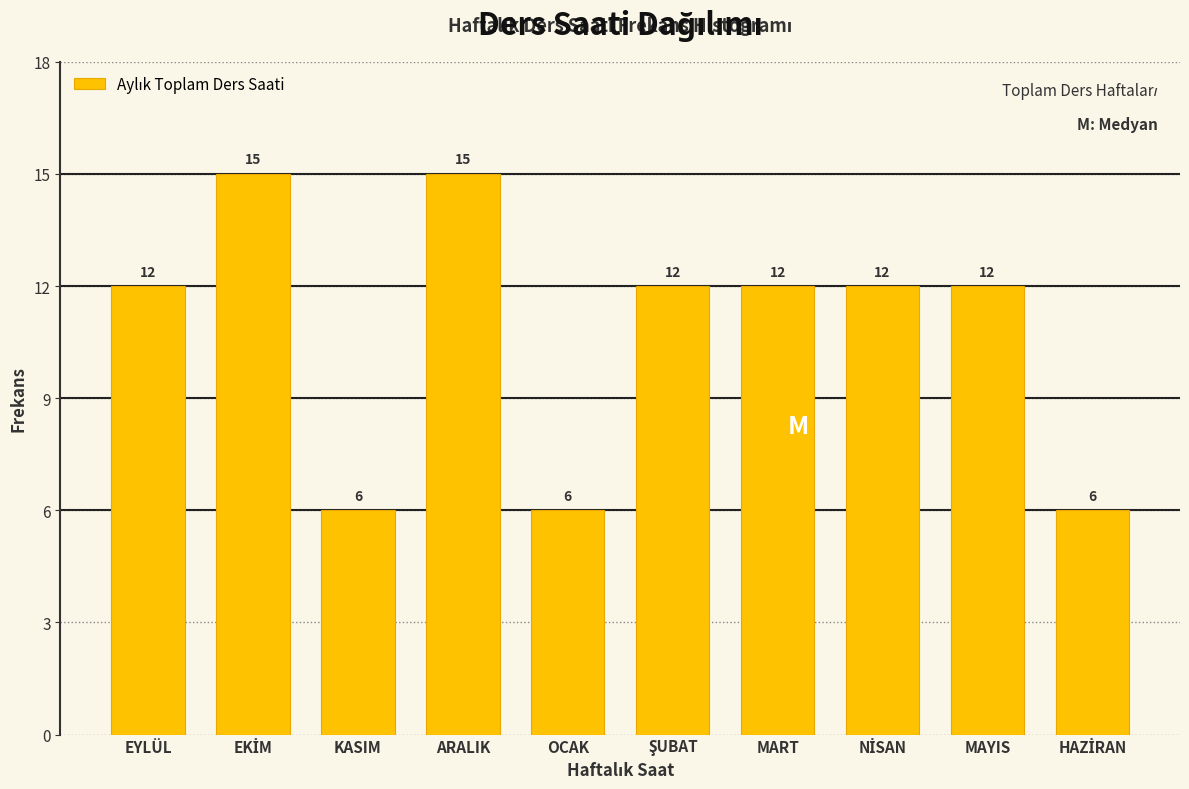

Reading left to right, what are all the values shown in this chart?

12	15	6	15	6	12	12	12	12	6